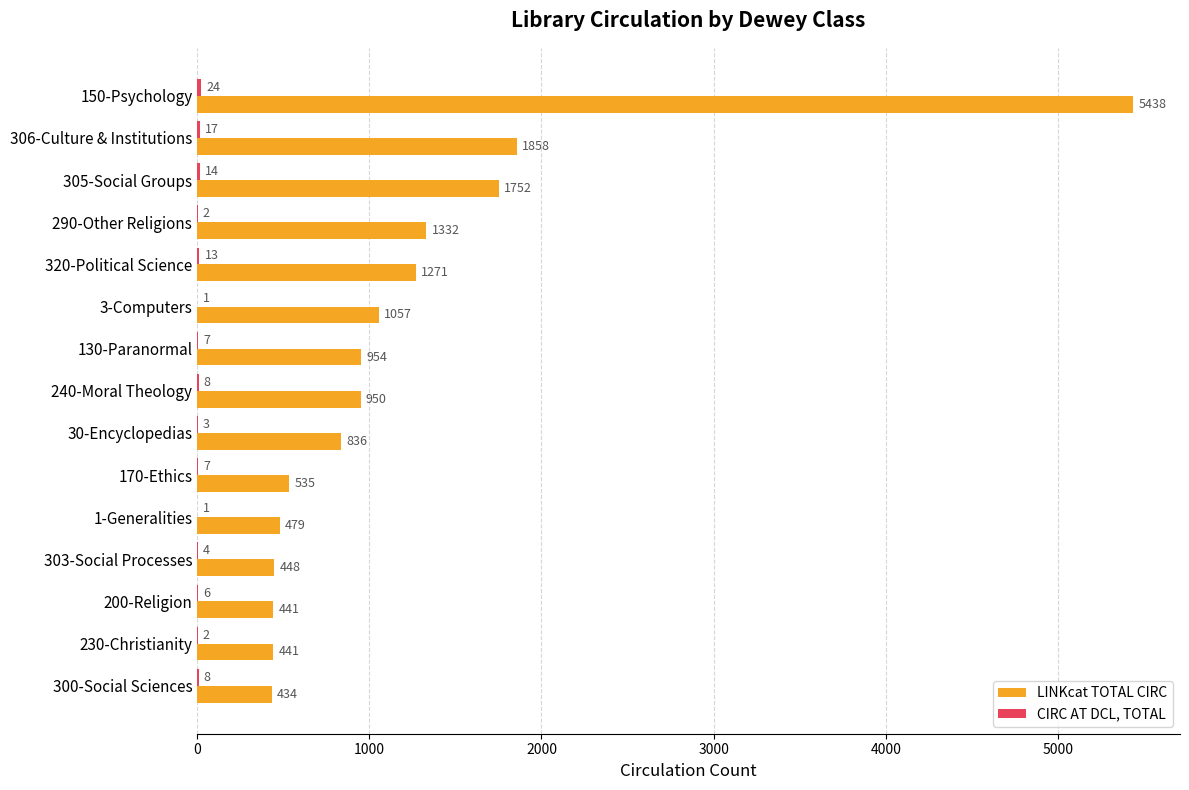

What is the sum of the LINKcat TOTAL CIRC values at 305-Social Groups and 230-Christianity?

2193